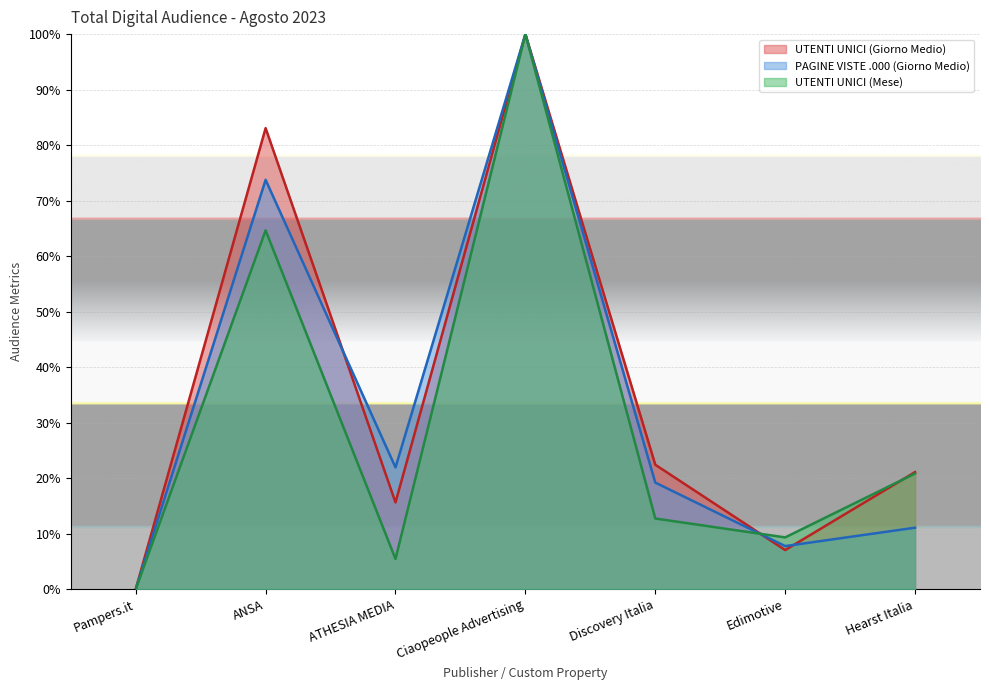

Reading left to right, extract all data points from this chart.

UTENTI UNICI (Giorno Medio): 0.0	0.8	0.2	1.0	0.2	0.1	0.2
PAGINE VISTE .000 (Giorno Medio): 0.0	0.7	0.2	1.0	0.2	0.1	0.1
UTENTI UNICI (Mese): 0.0	0.6	0.1	1.0	0.1	0.1	0.2